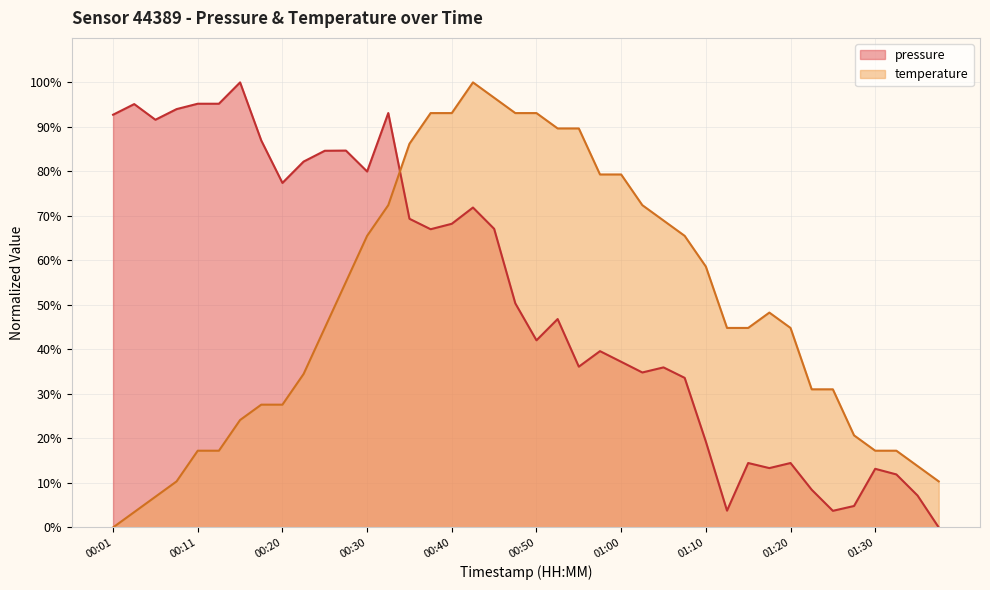

How many lines are shown in the chart?

2